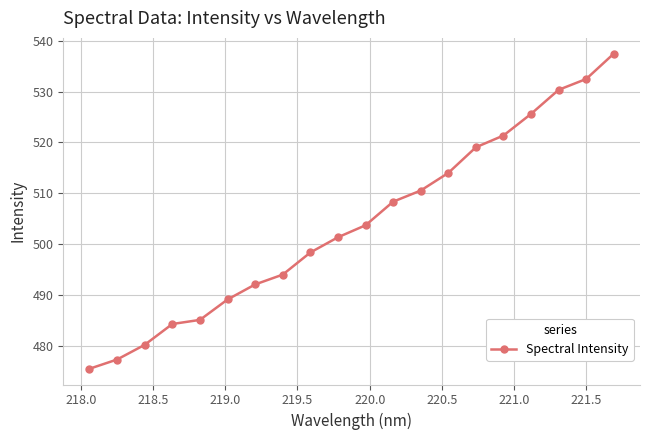

What is the difference between the second highest and second lowest values?

55.2